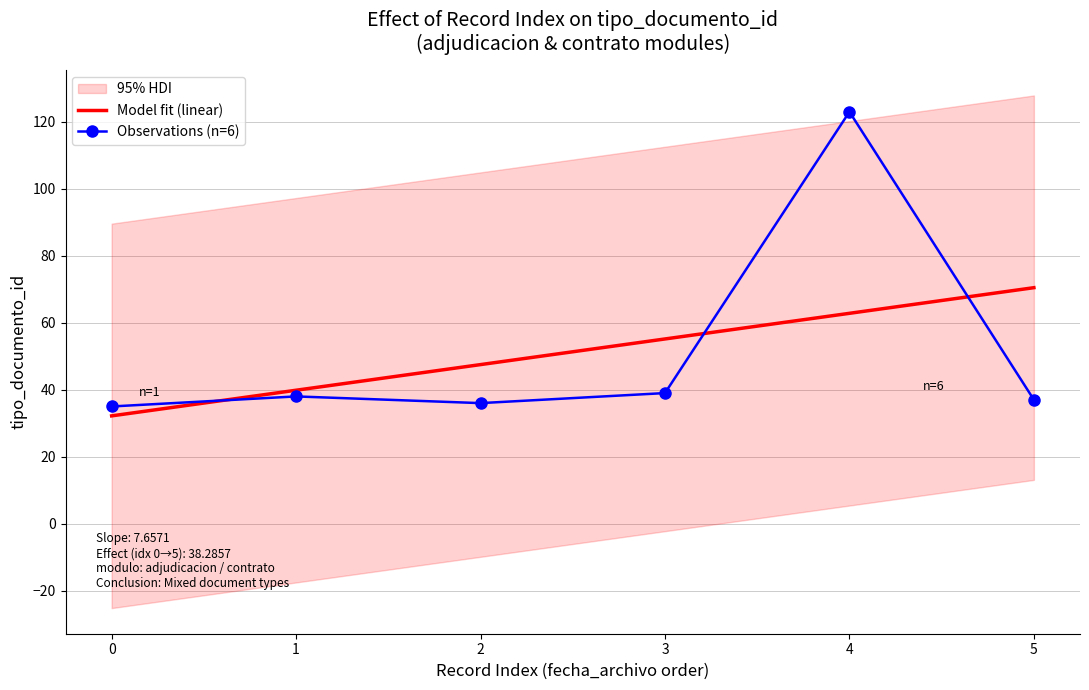

The Observations (n=6) series shows 37 at 5. True or false?

True